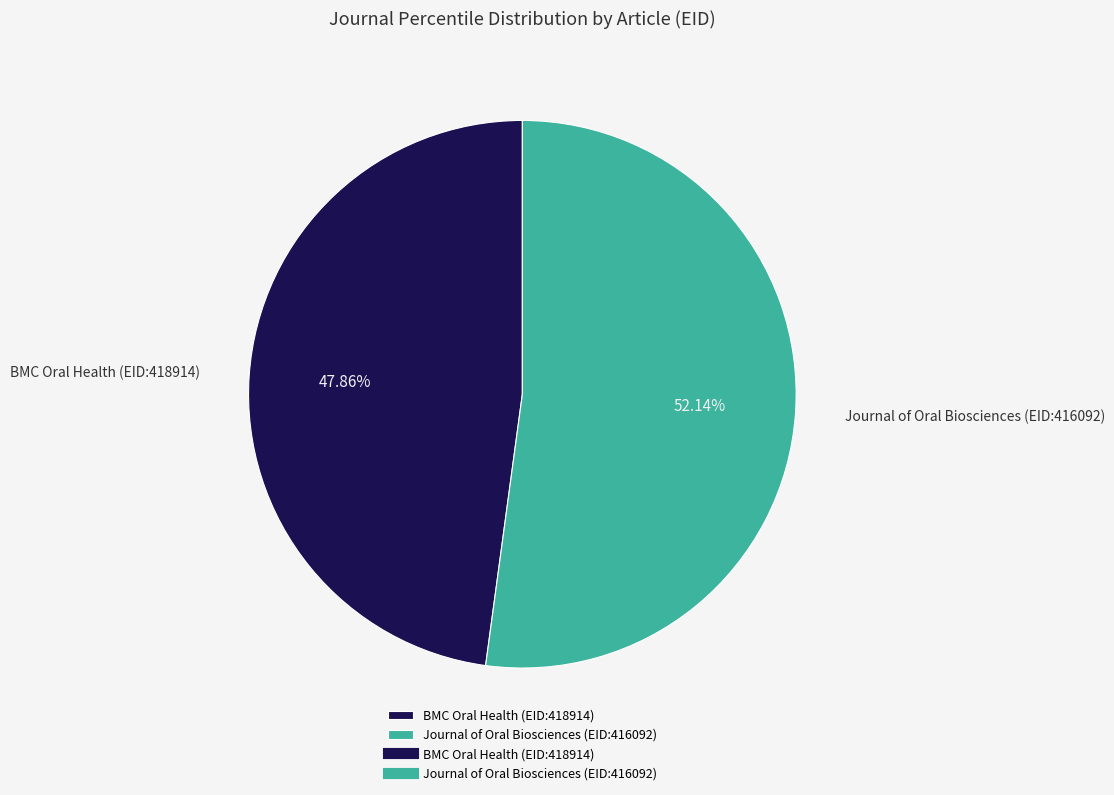

What is the total percentage of Journal of Oral Biosciences (EID:416092) and BMC Oral Health (EID:418914)?

100.0%